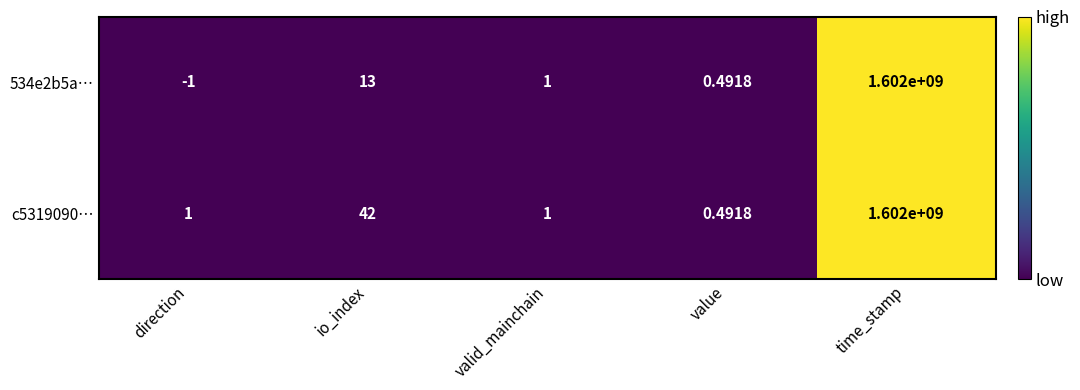

At which category does the chart reach its minimum across all series?

direction